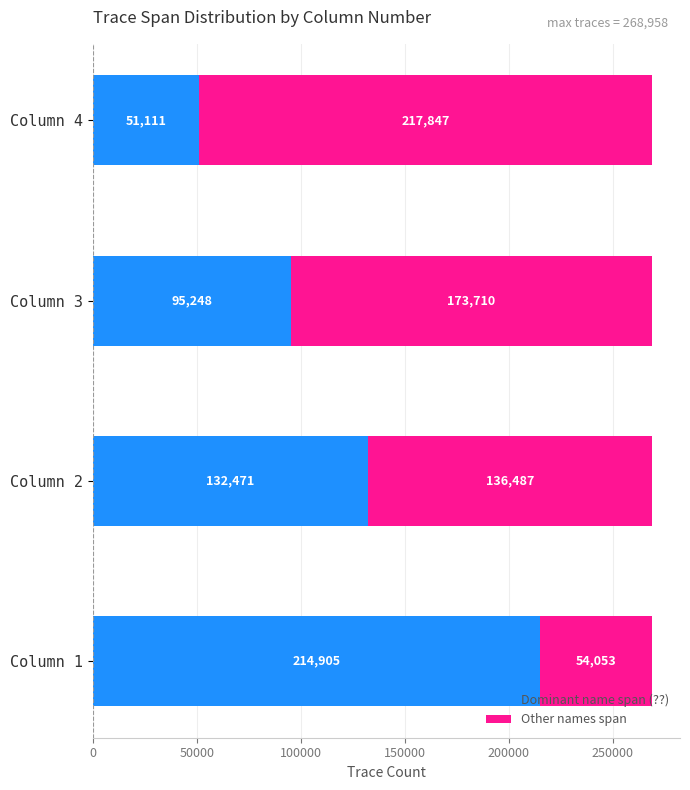

What is the sum of all Dominant name span (??) values?

493735